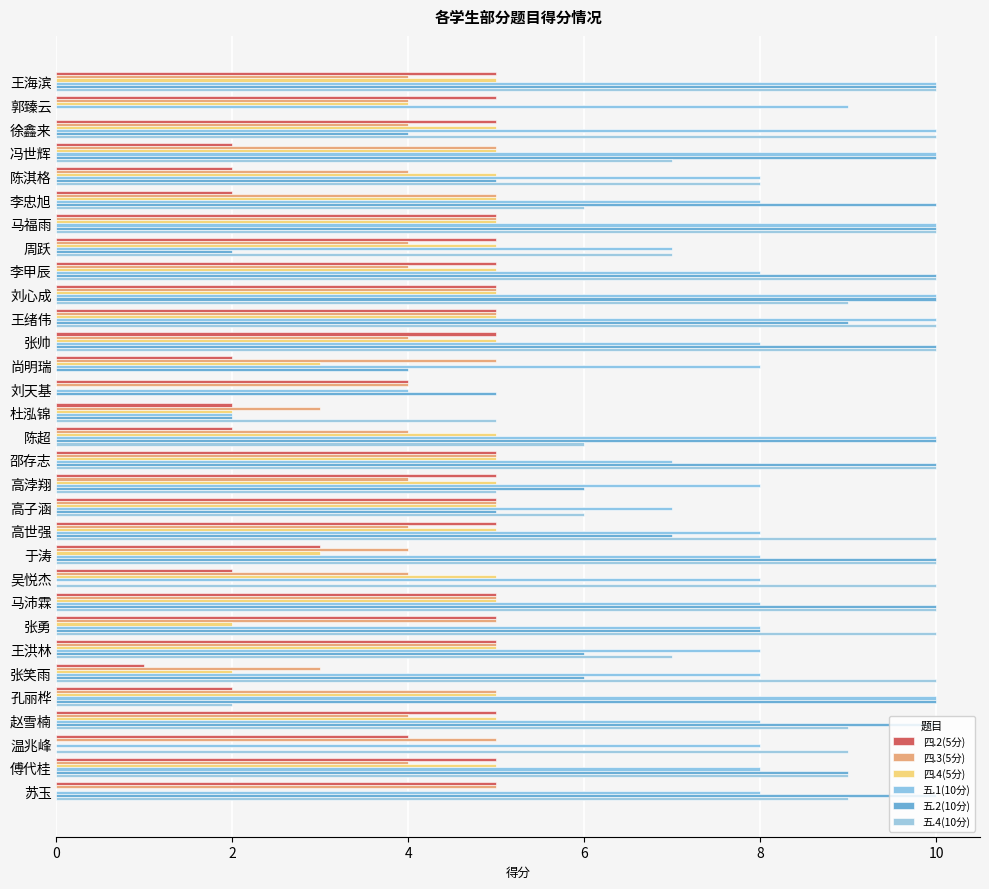

How many data points does each series have?

31